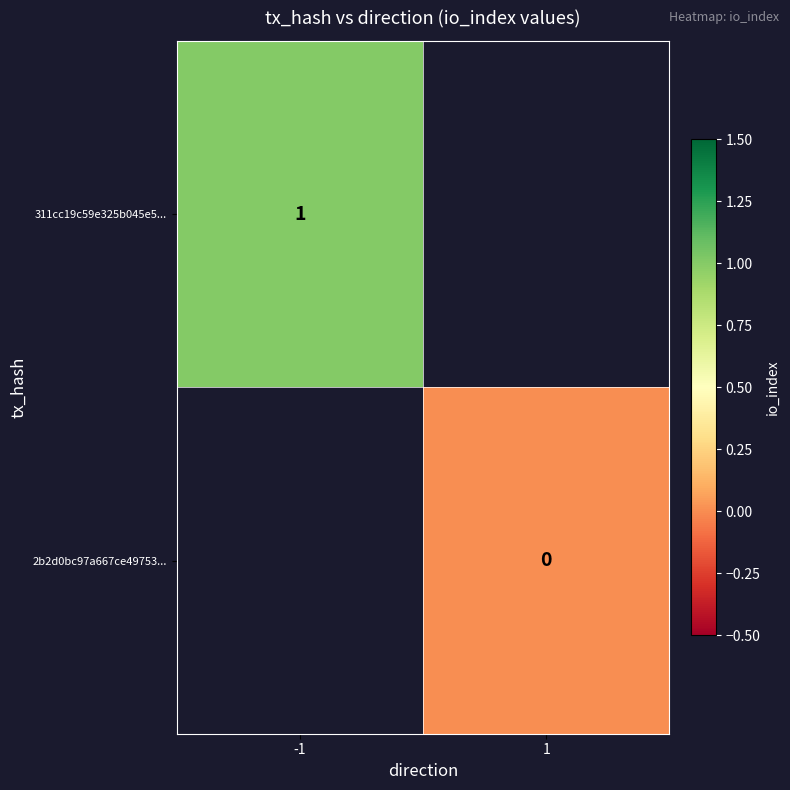

Is the value of 2b2d0bc97a667ce49753... at 1 greater than the value of 311cc19c59e325b045e5... at -1?

No